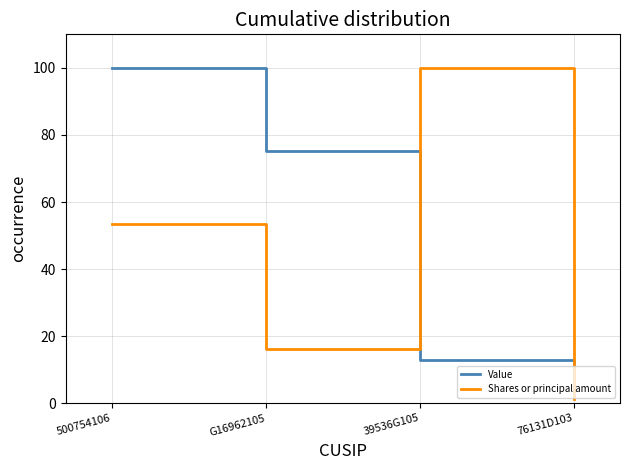

Which series has the largest total across all categories?

Value